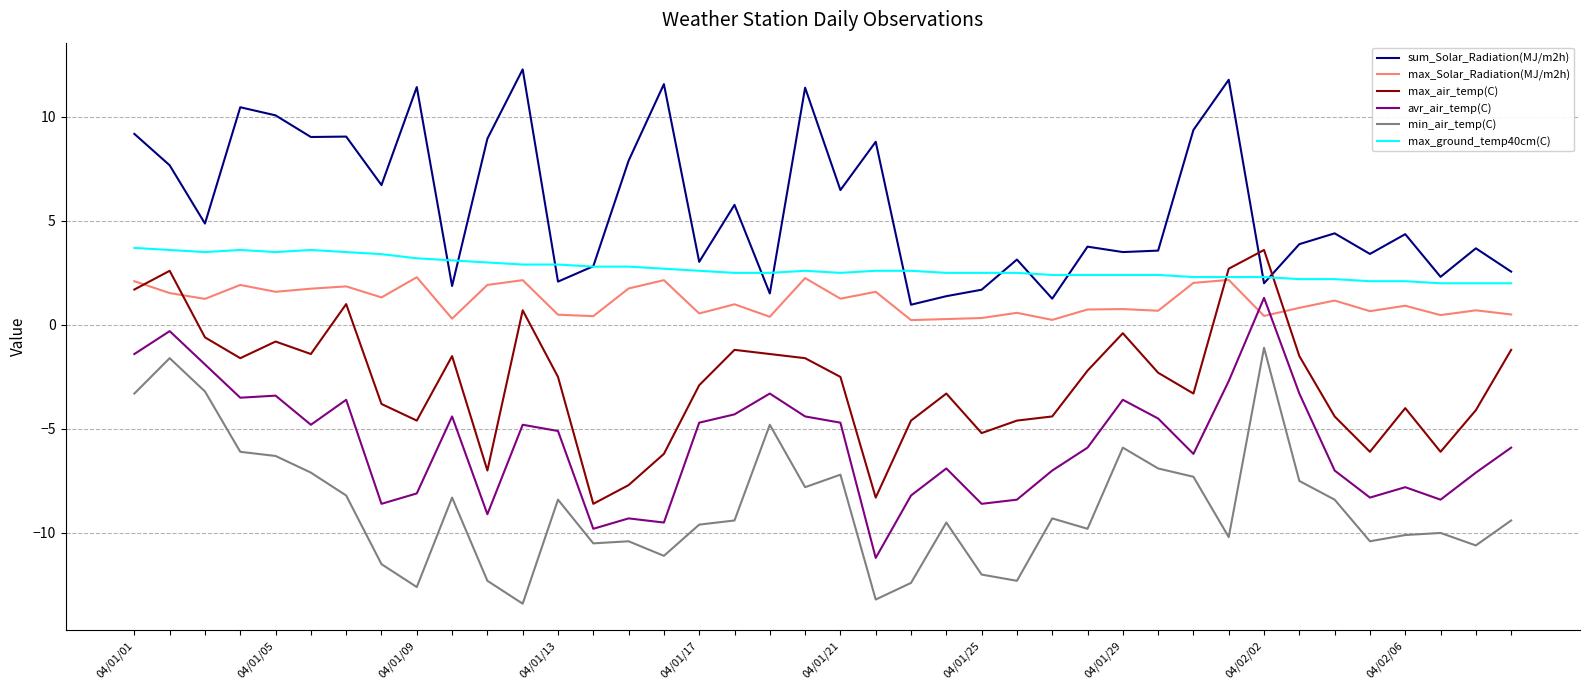

After their last crossing, which series has the higher values: max_ground_temp40cm(C) or max_air_temp(C)?

max_ground_temp40cm(C)